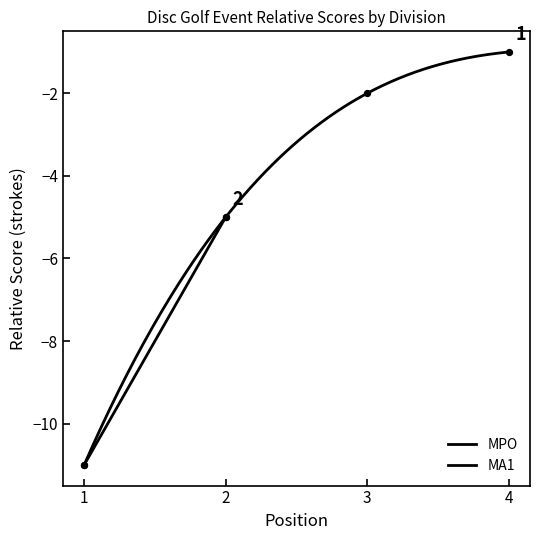

Which has a higher value, 4 or 1?

4